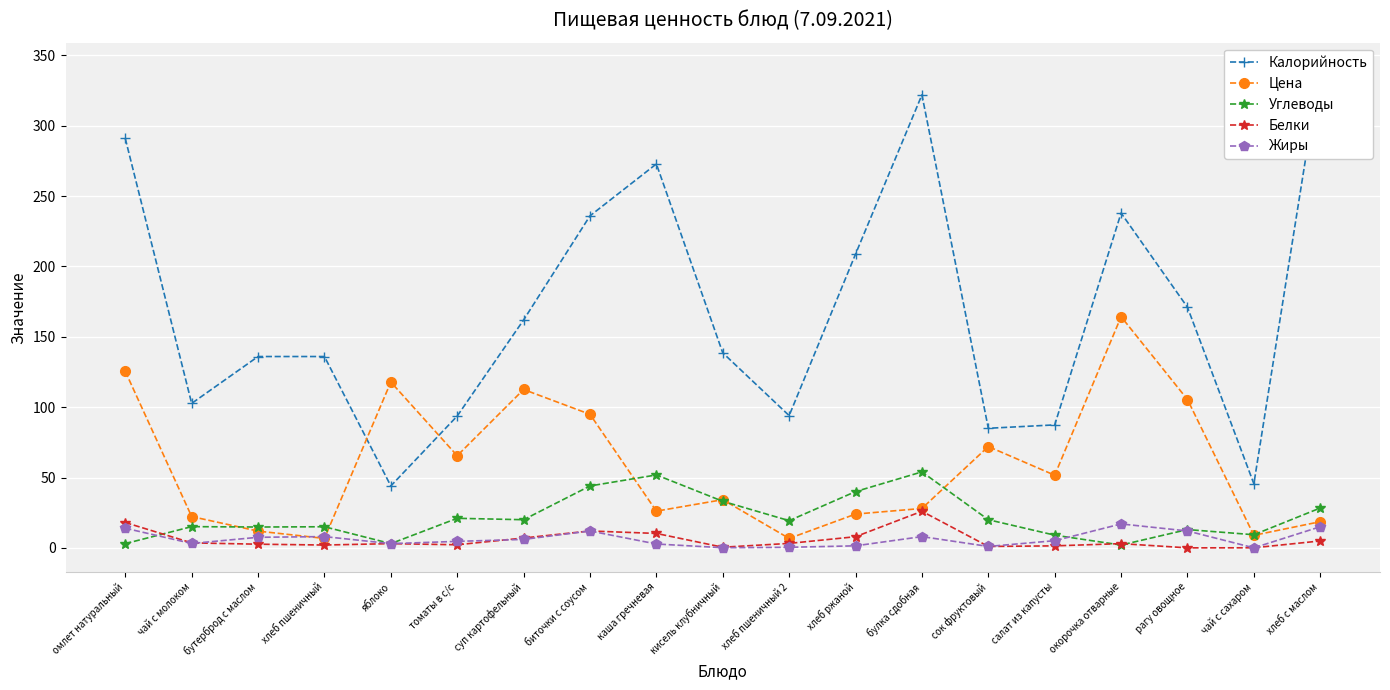

What is the value of the Углеводы point at the 15th from the left?

9.0